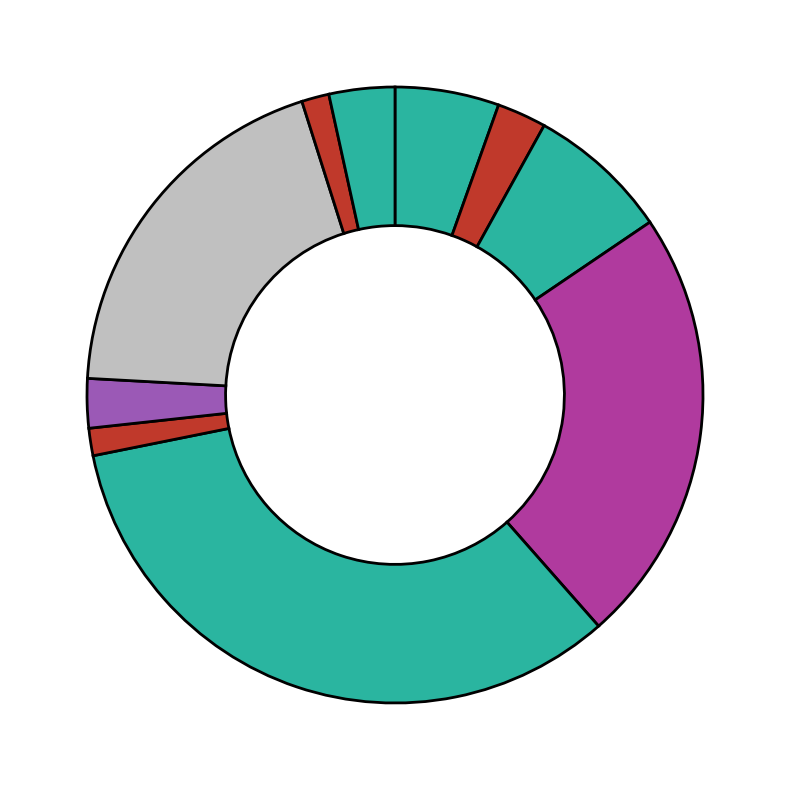

How many segments does this pie chart have?

10